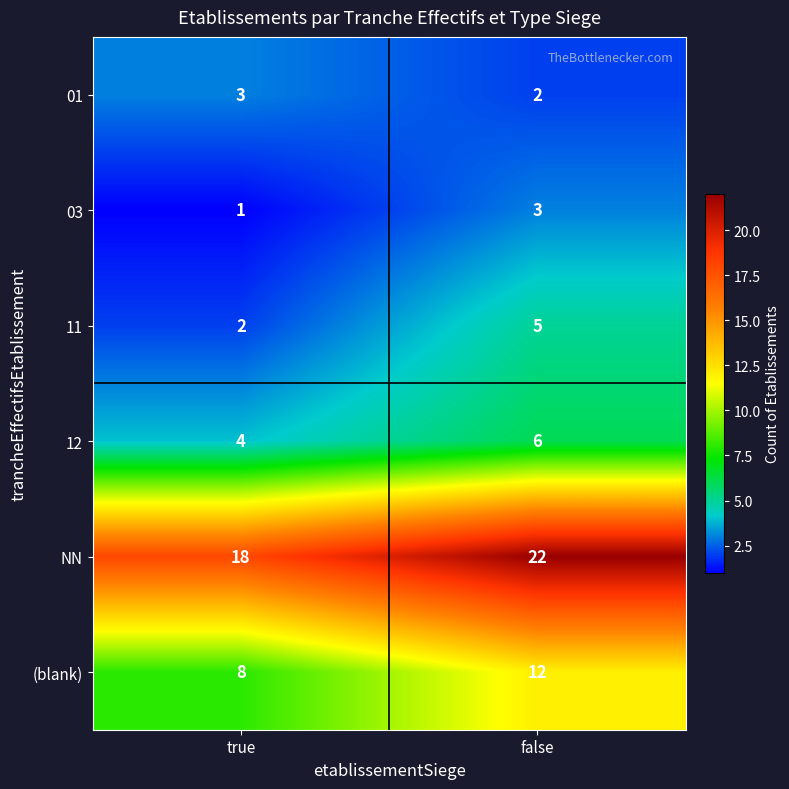

What is the difference between the maximum and minimum values in the NN series?

4